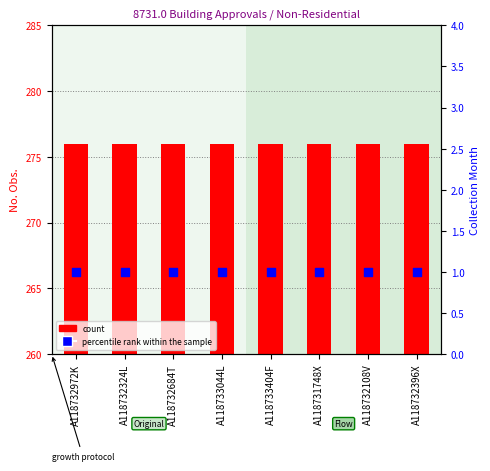

Which series reaches the maximum Y coordinate?

count